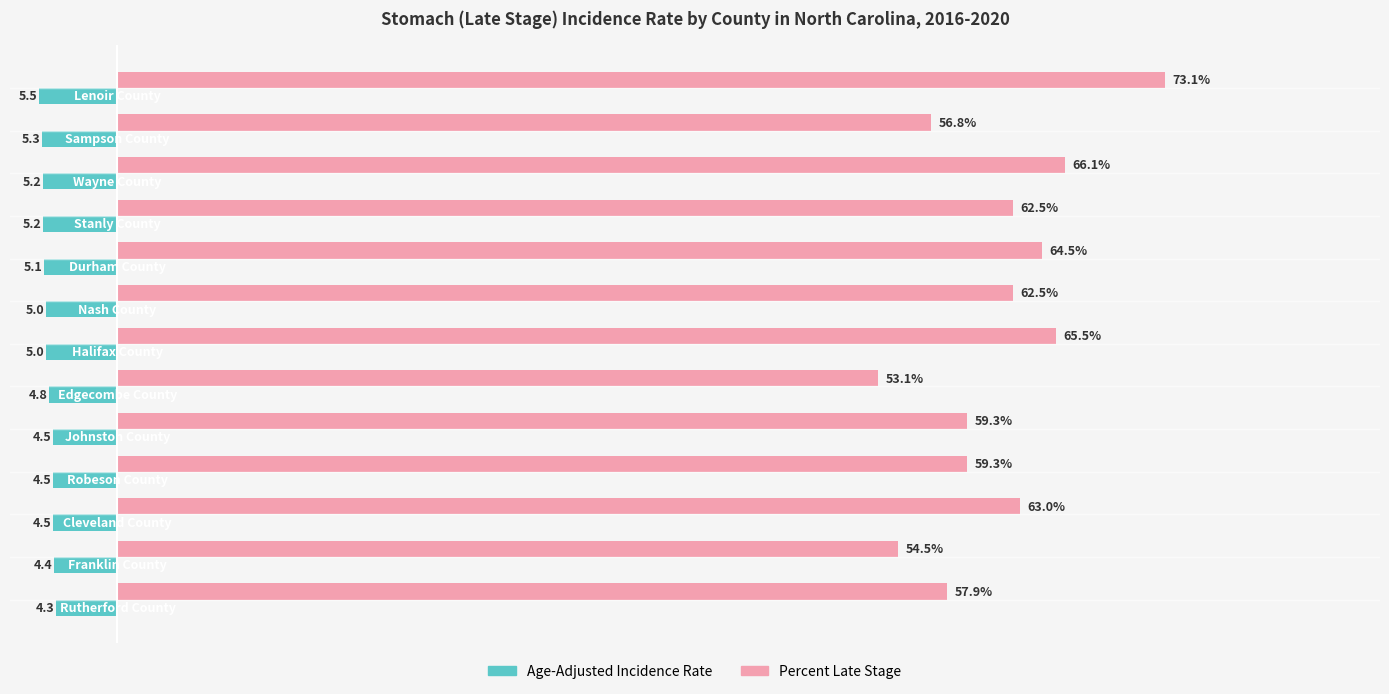

Reading right to left, transcribe all the data shown in this chart.

Age-Adjusted Incidence Rate: -4.3	-4.4	-4.5	-4.5	-4.5	-4.8	-5.0	-5.0	-5.1	-5.2	-5.2	-5.3	-5.5
Percent Late Stage: 57.9	54.5	63.0	59.3	59.3	53.1	65.5	62.5	64.5	62.5	66.1	56.8	73.1